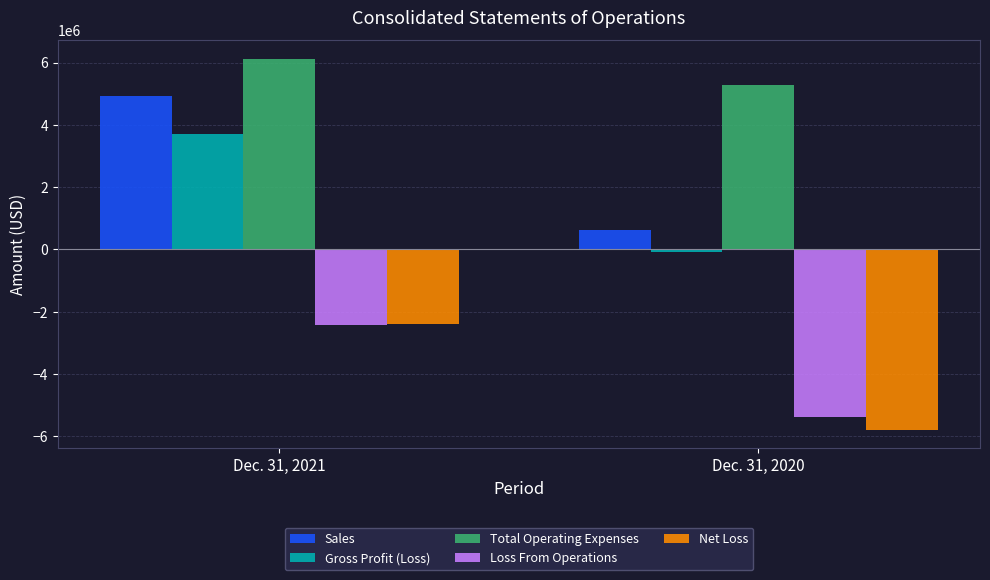

How many Total Operating Expenses values are between 5275029 and 6116219?

2